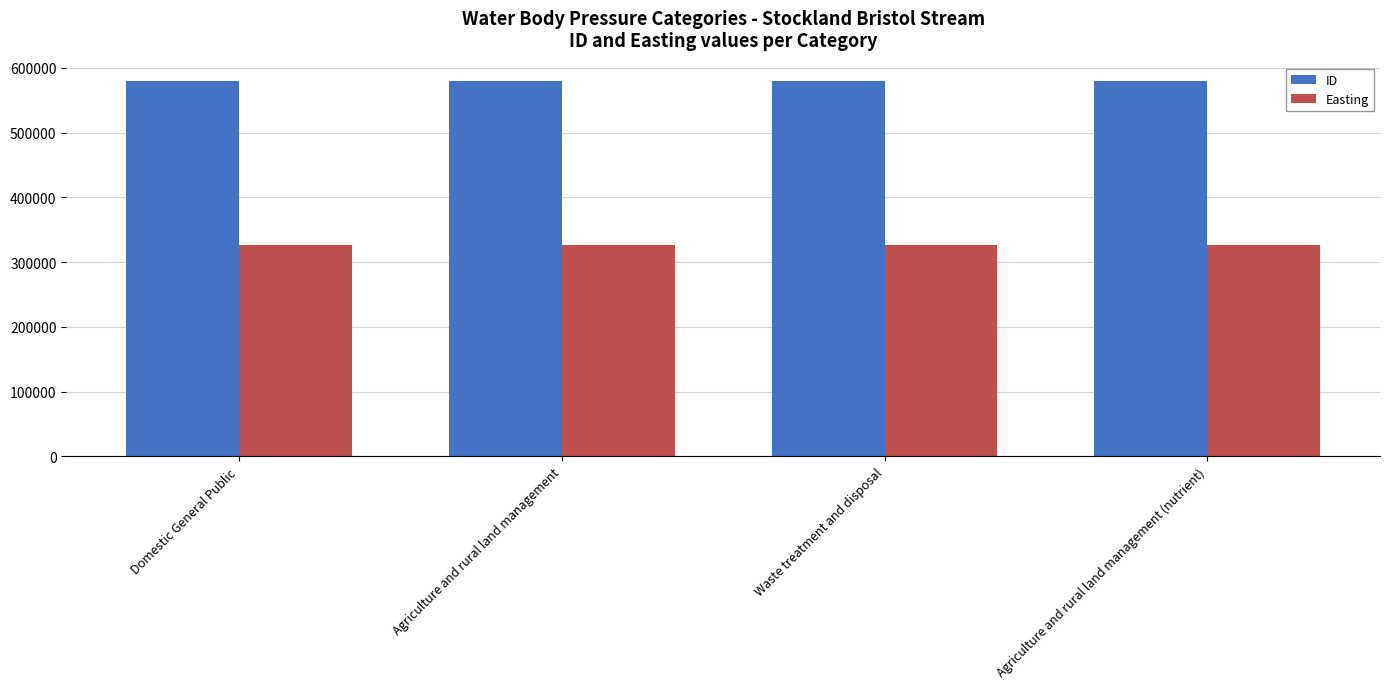

How many bars are there in each group?

2